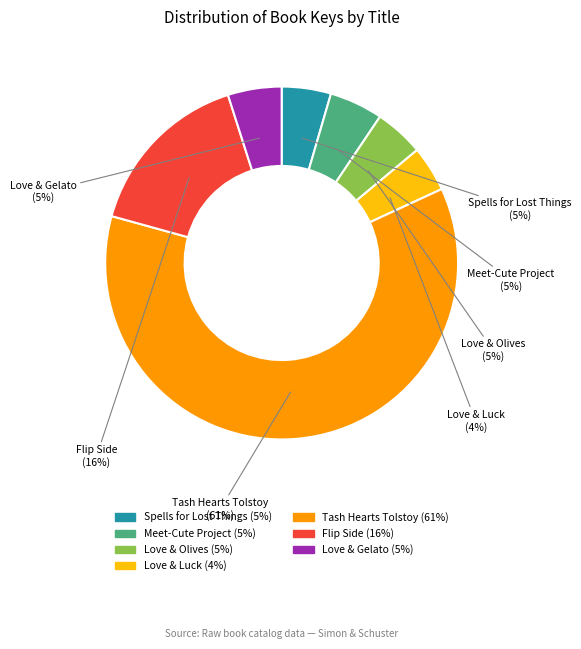

How many slices are in this pie chart?

7